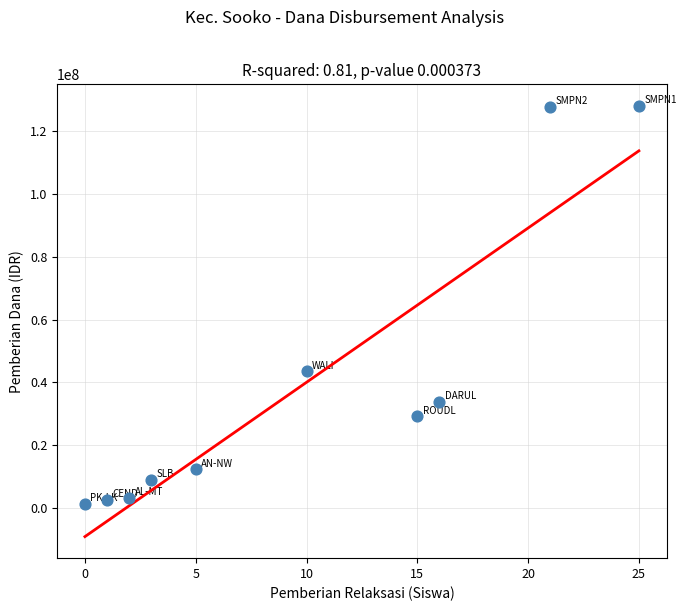

What Y value in the scatter plot is closest to 64687500?

43500000